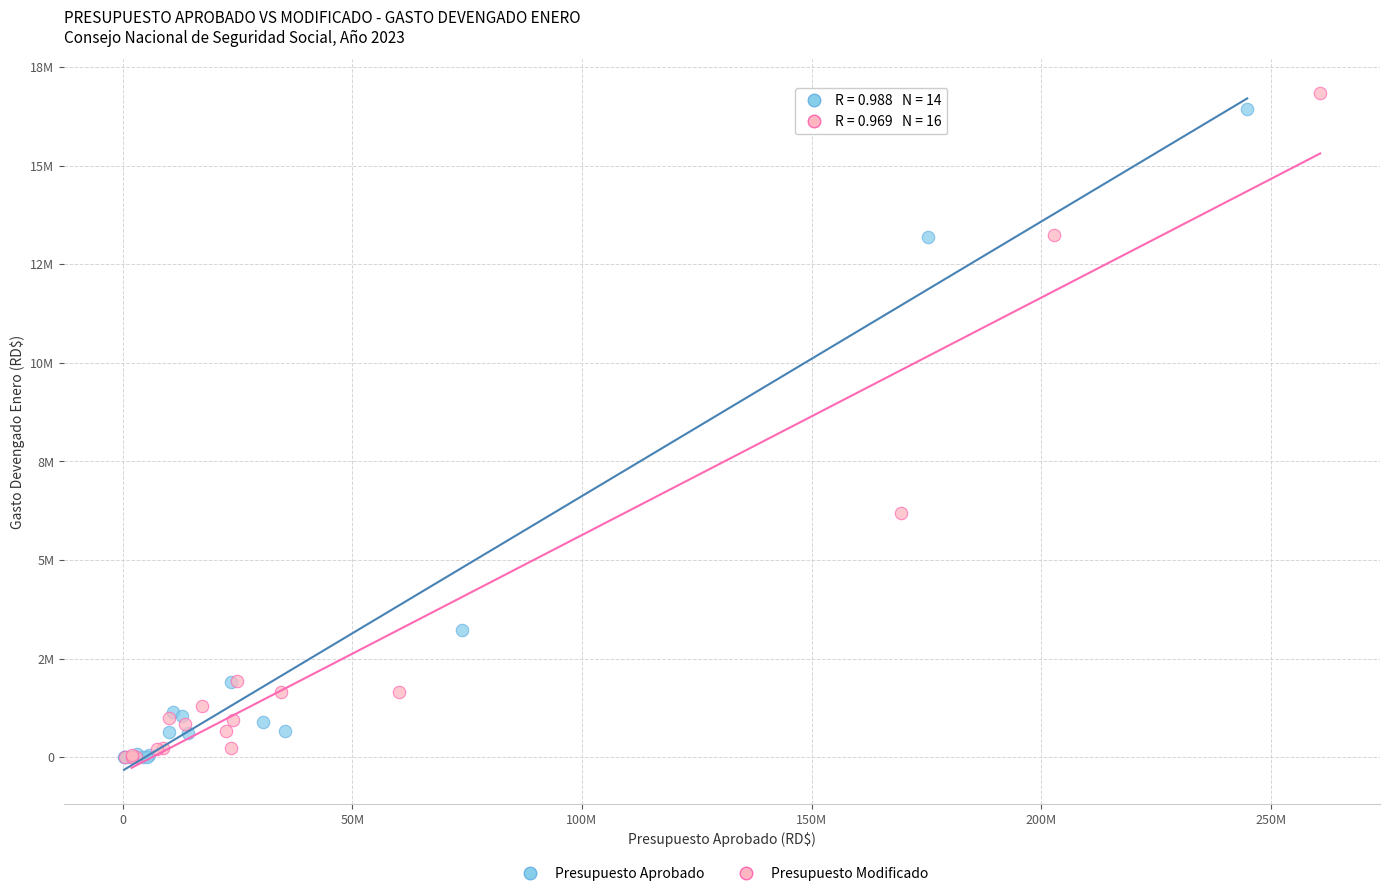

What are all the series names shown in the legend?

Presupuesto Aprobado, Presupuesto Modificado